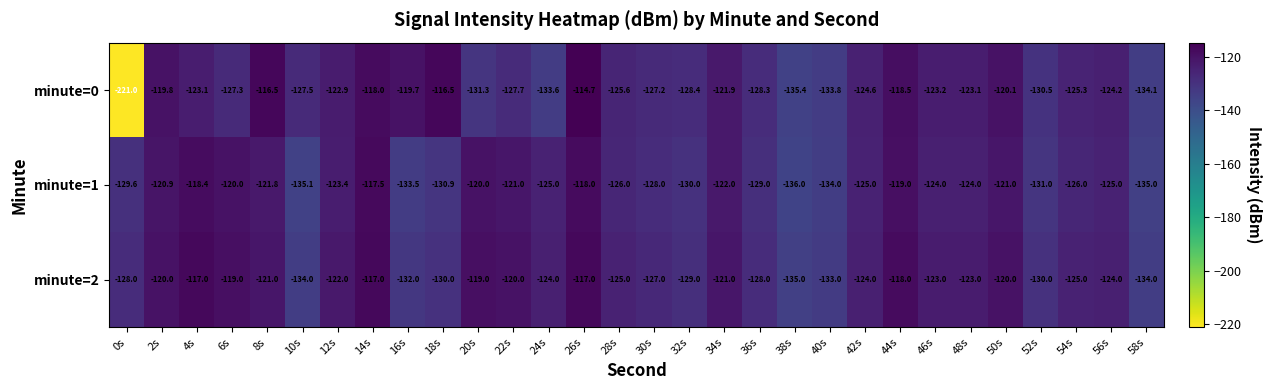

The value of minute=2 at 58s is -231.1. True or false?

False